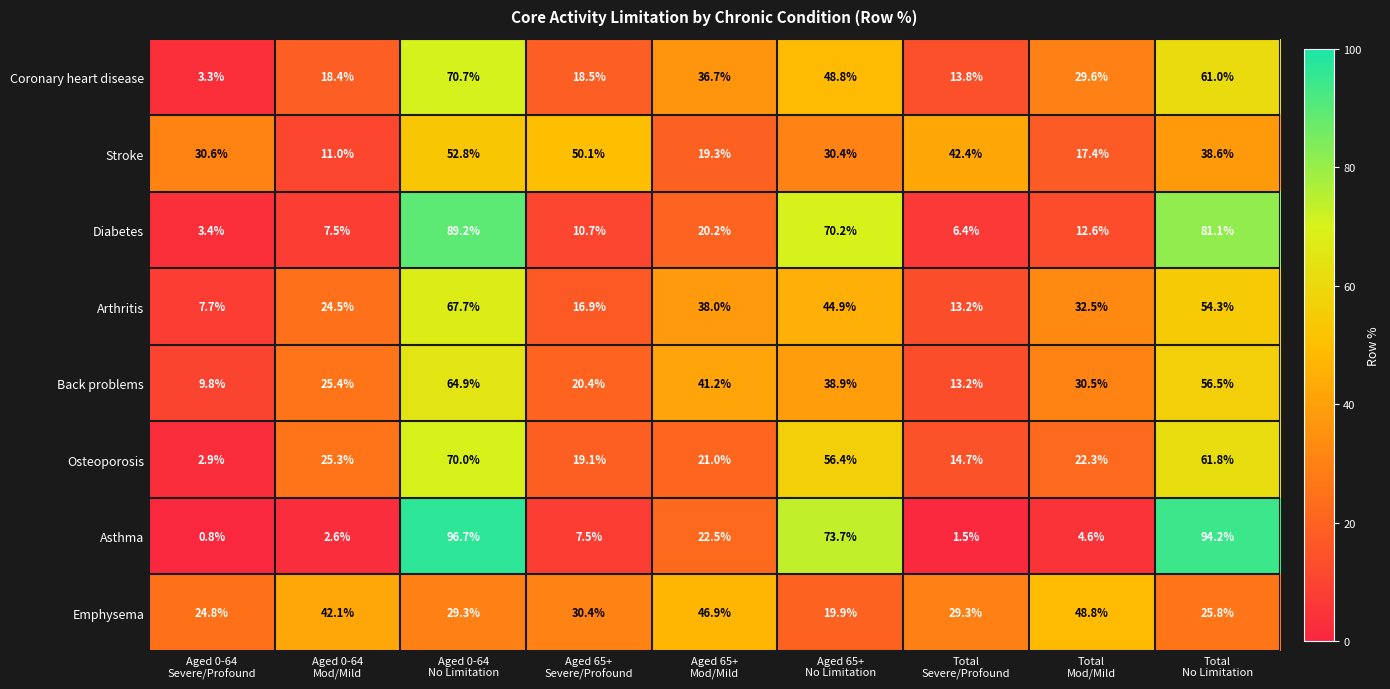

Which series has the widest spread of values?

Asthma